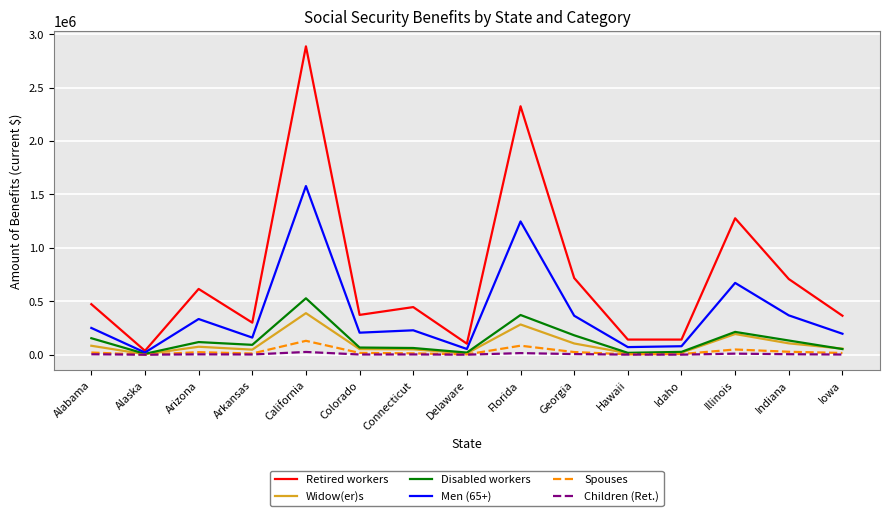

What is the lowest value of the Widow(er)s series?

4511